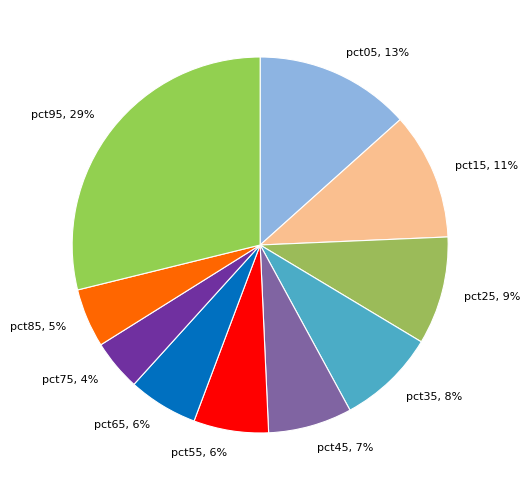

To the nearest percent, what is the average slice percentage?

10%